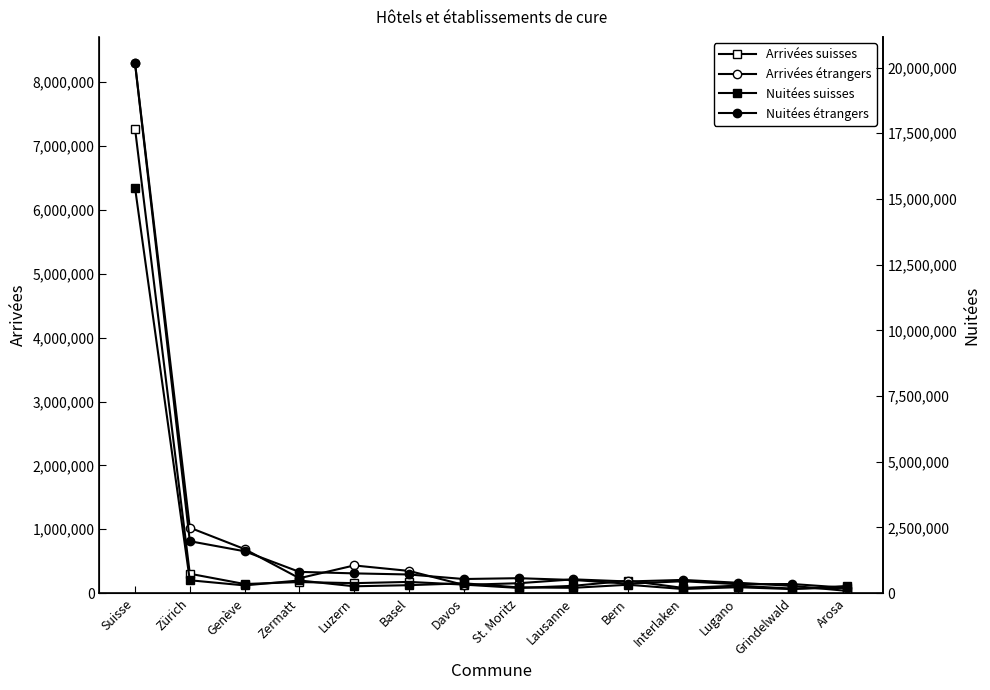

What is the difference between the second highest and second lowest values in the Arrivées étrangers series?

911568